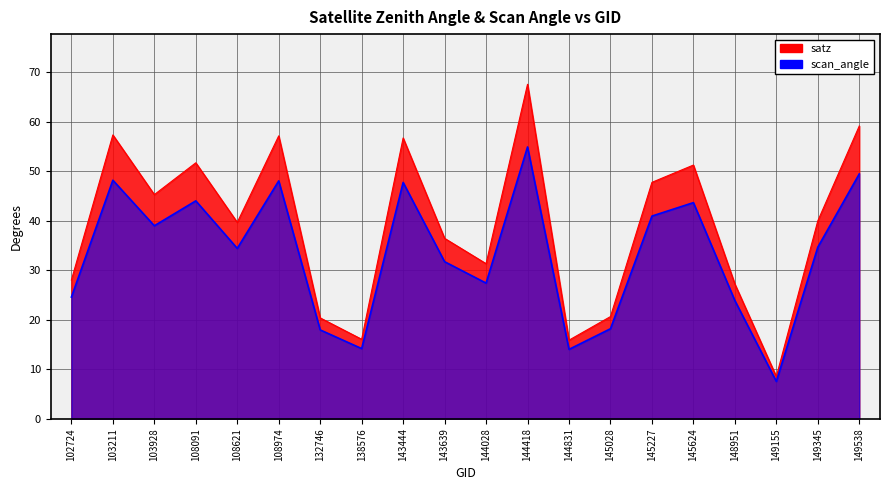

At which label is scan_angle closest to 31?

143639